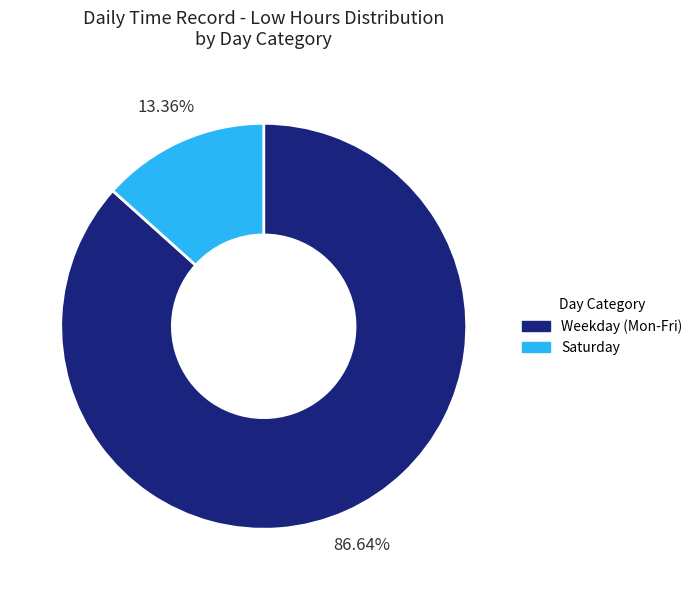

Is there a majority slice in this chart?

Yes